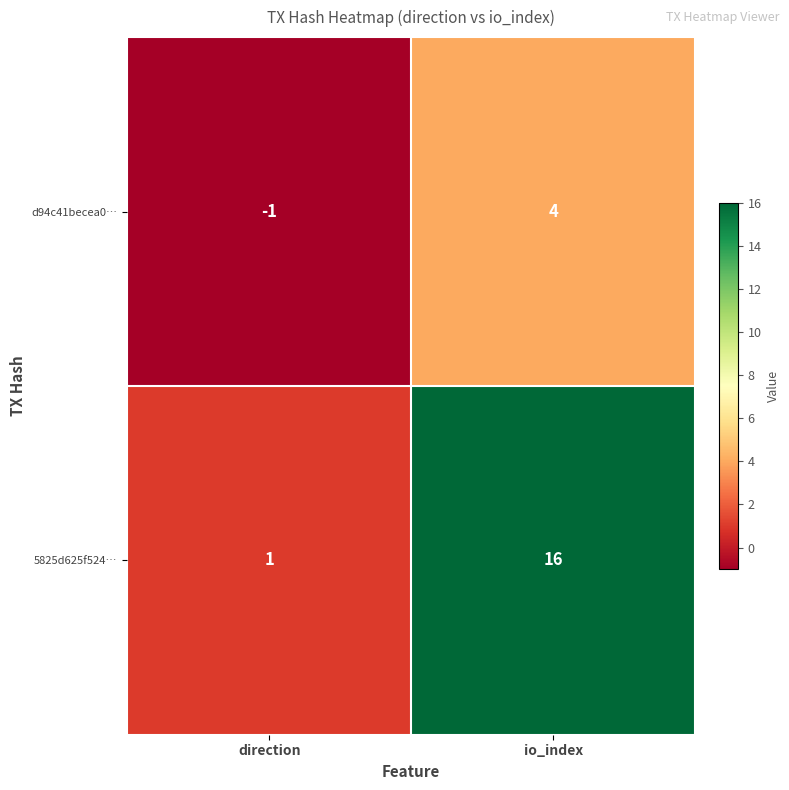

What is the sum of the 5825d625f524… values at io_index and direction?

17